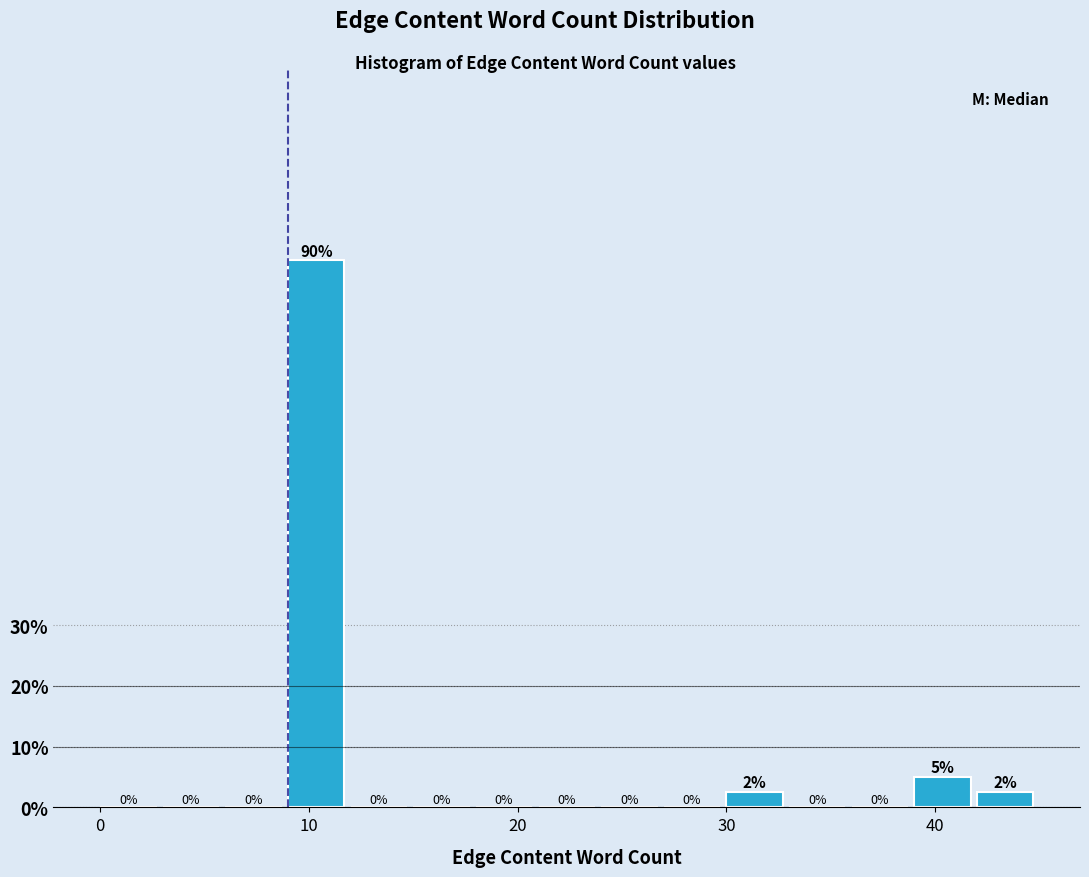

Read against the x-axis, roughly where is the centre of the tallest bar?

10